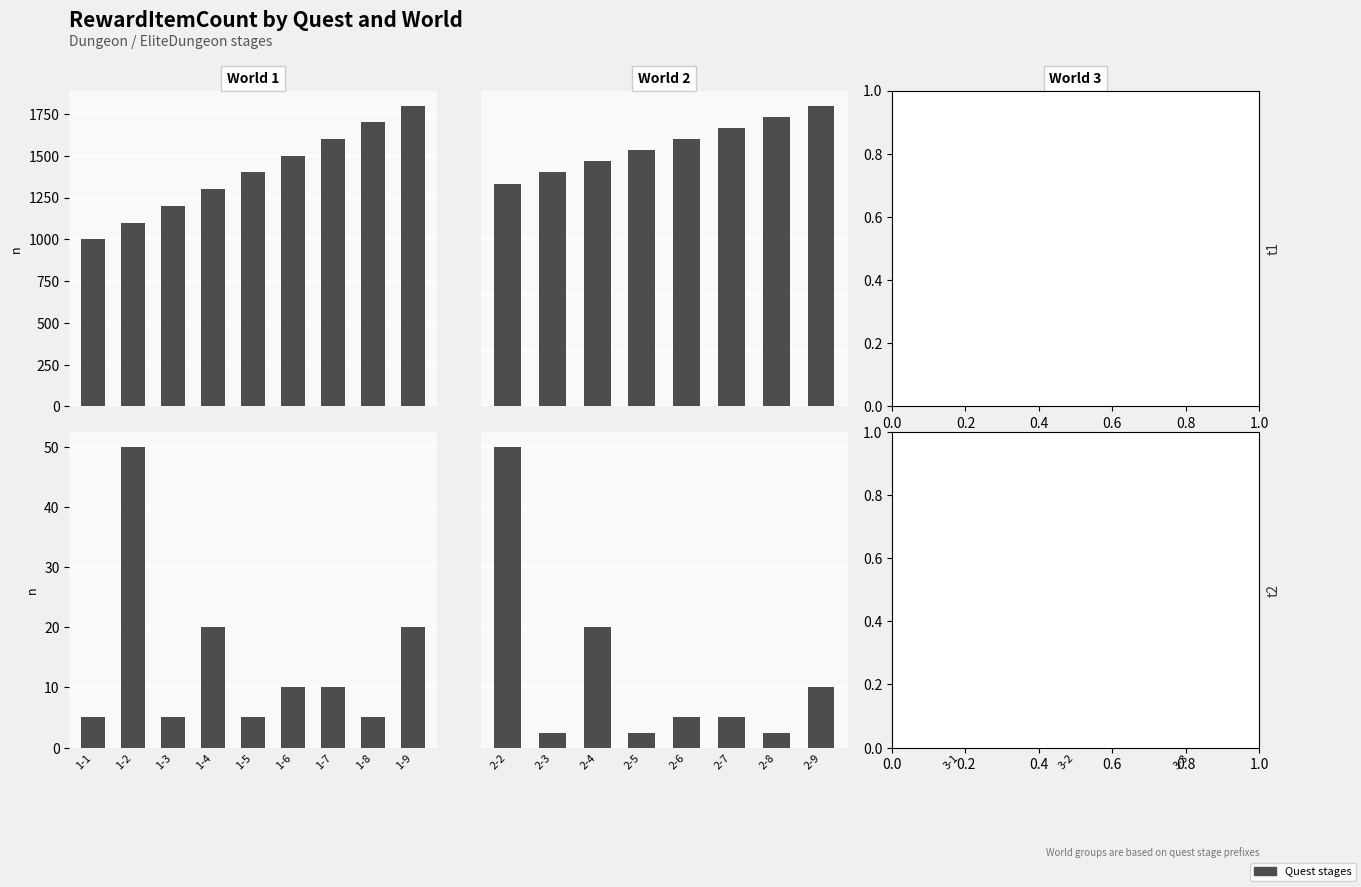

Rank the series by their average value, from highest to lowest.

RewardItemCount, RewardItem2Count